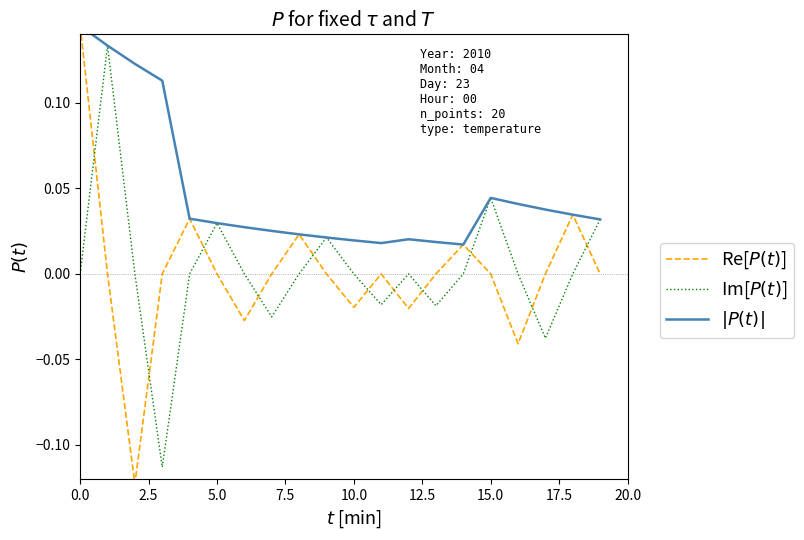

Reading left to right, list all the values displayed in this chart.

Re[$P(t)$]: 0.1	0.0	-0.1	-0.0	0.0	0.0	-0.0	-0.0	0.0	0.0	-0.0	-0.0	-0.0	0.0	0.0	0.0	-0.0	0.0	0.0	0.0
Im[$P(t)$]: 0.0	0.1	0.0	-0.1	-0.0	0.0	0.0	-0.0	-0.0	0.0	0.0	-0.0	0.0	-0.0	-0.0	0.0	0.0	-0.0	-0.0	0.0
$|P(t)|$: 0.1	0.1	0.1	0.1	0.0	0.0	0.0	0.0	0.0	0.0	0.0	0.0	0.0	0.0	0.0	0.0	0.0	0.0	0.0	0.0